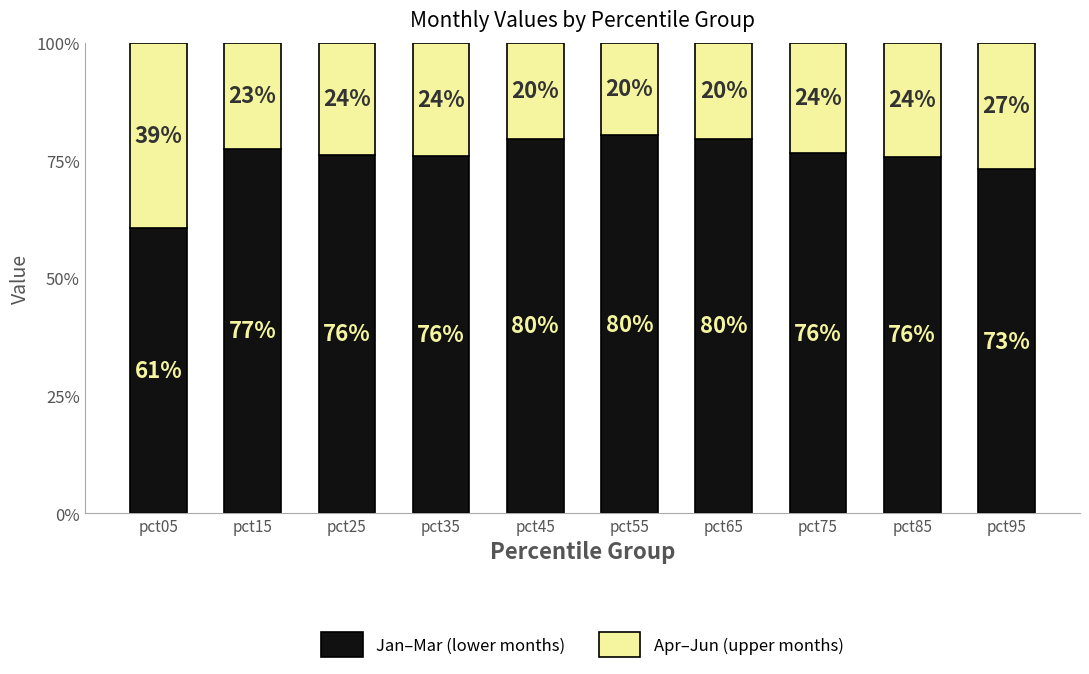

What is the total value across all series at pct95?

100.0